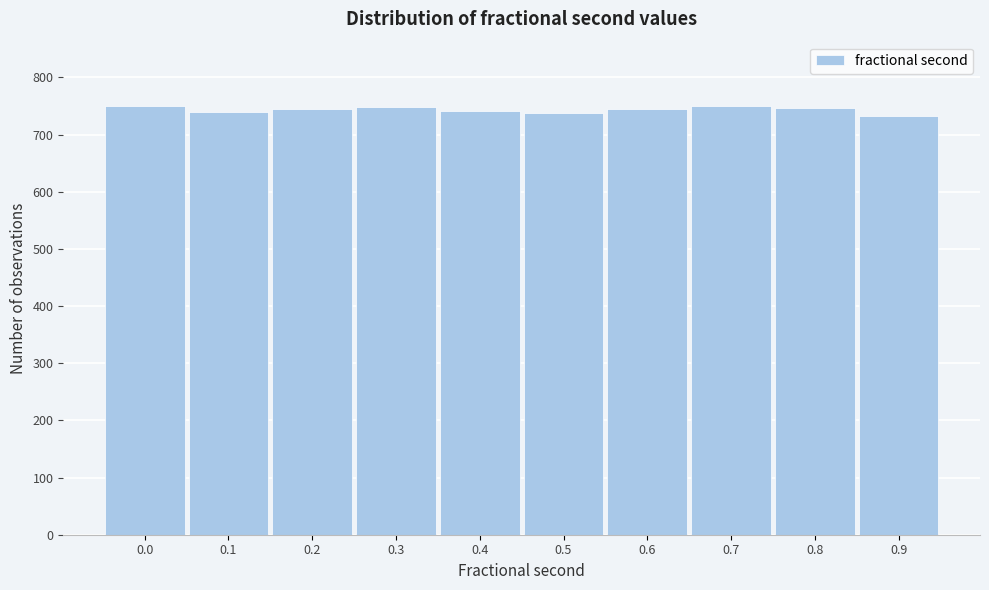

What is the maximum value shown in the chart?

750